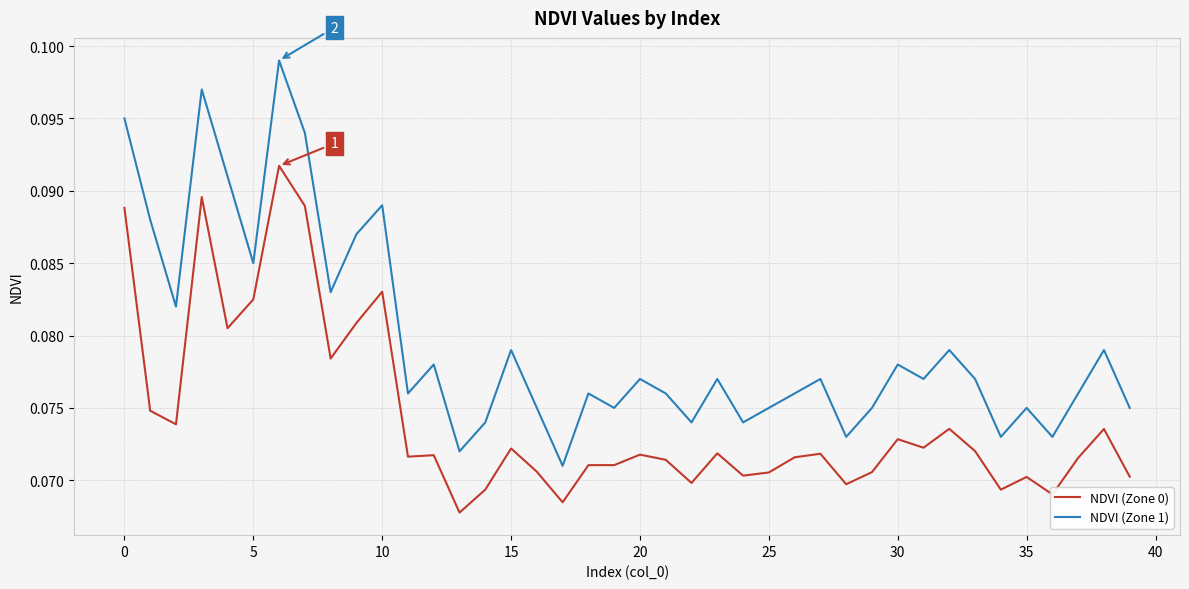

True or false: NDVI (Zone 0) and NDVI (Zone 1) intersect in this chart.

False